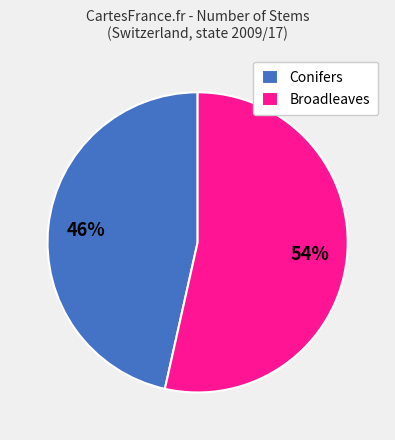

Combined, do Broadleaves and Conifers account for over 50%?

Yes